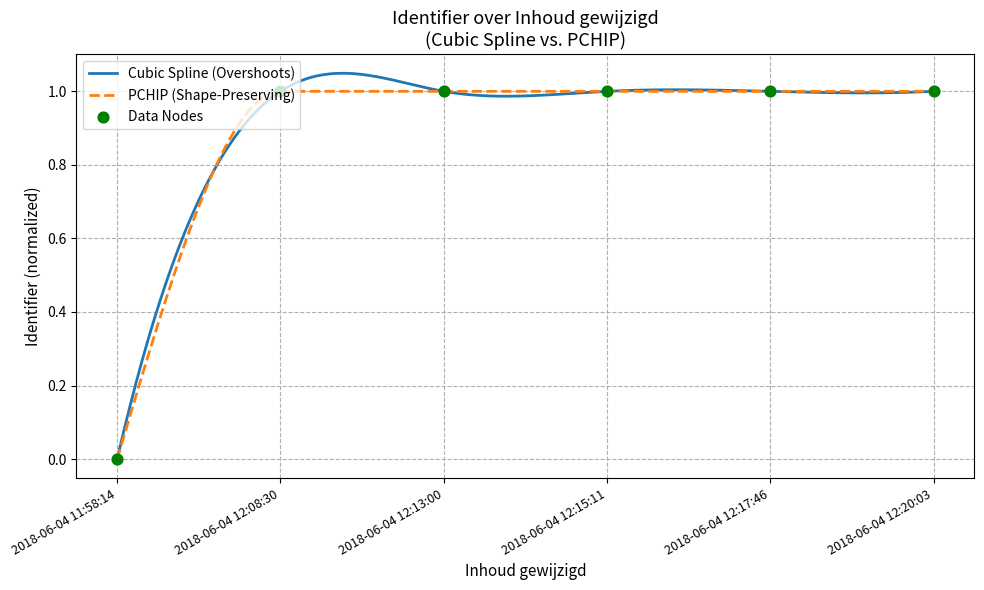

Which has a higher value, 2018-06-04 12:15:11 or 2018-06-04 12:20:03?

2018-06-04 12:20:03